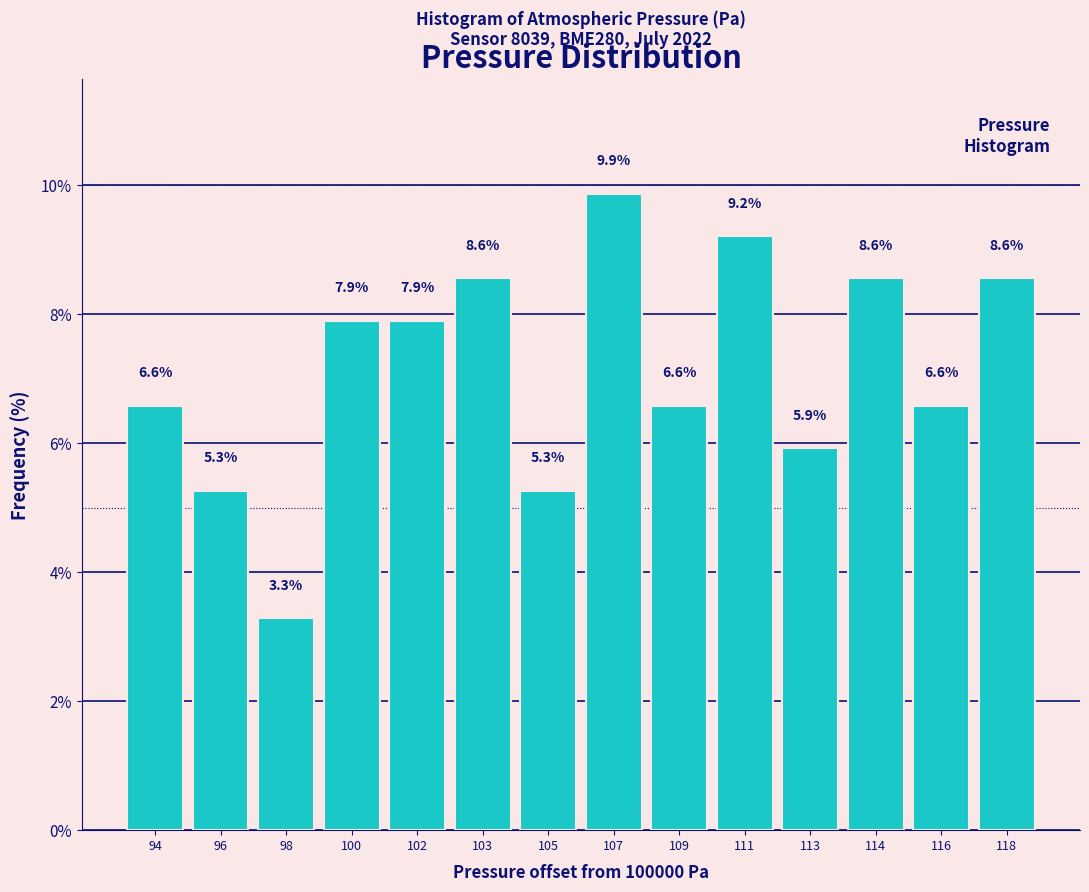

Reading left to right, what are all the values shown in this chart?

6.6	5.3	3.3	7.9	7.9	8.6	5.3	9.9	6.6	9.2	5.9	8.6	6.6	8.6